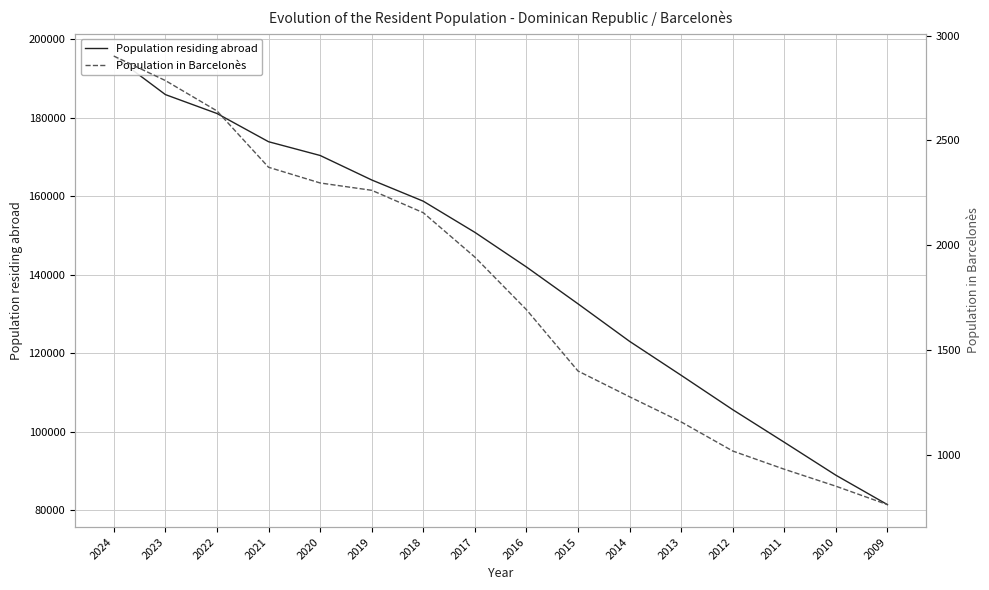

True or false: Population residing abroad has more than 2 points higher than both neighbors.

False